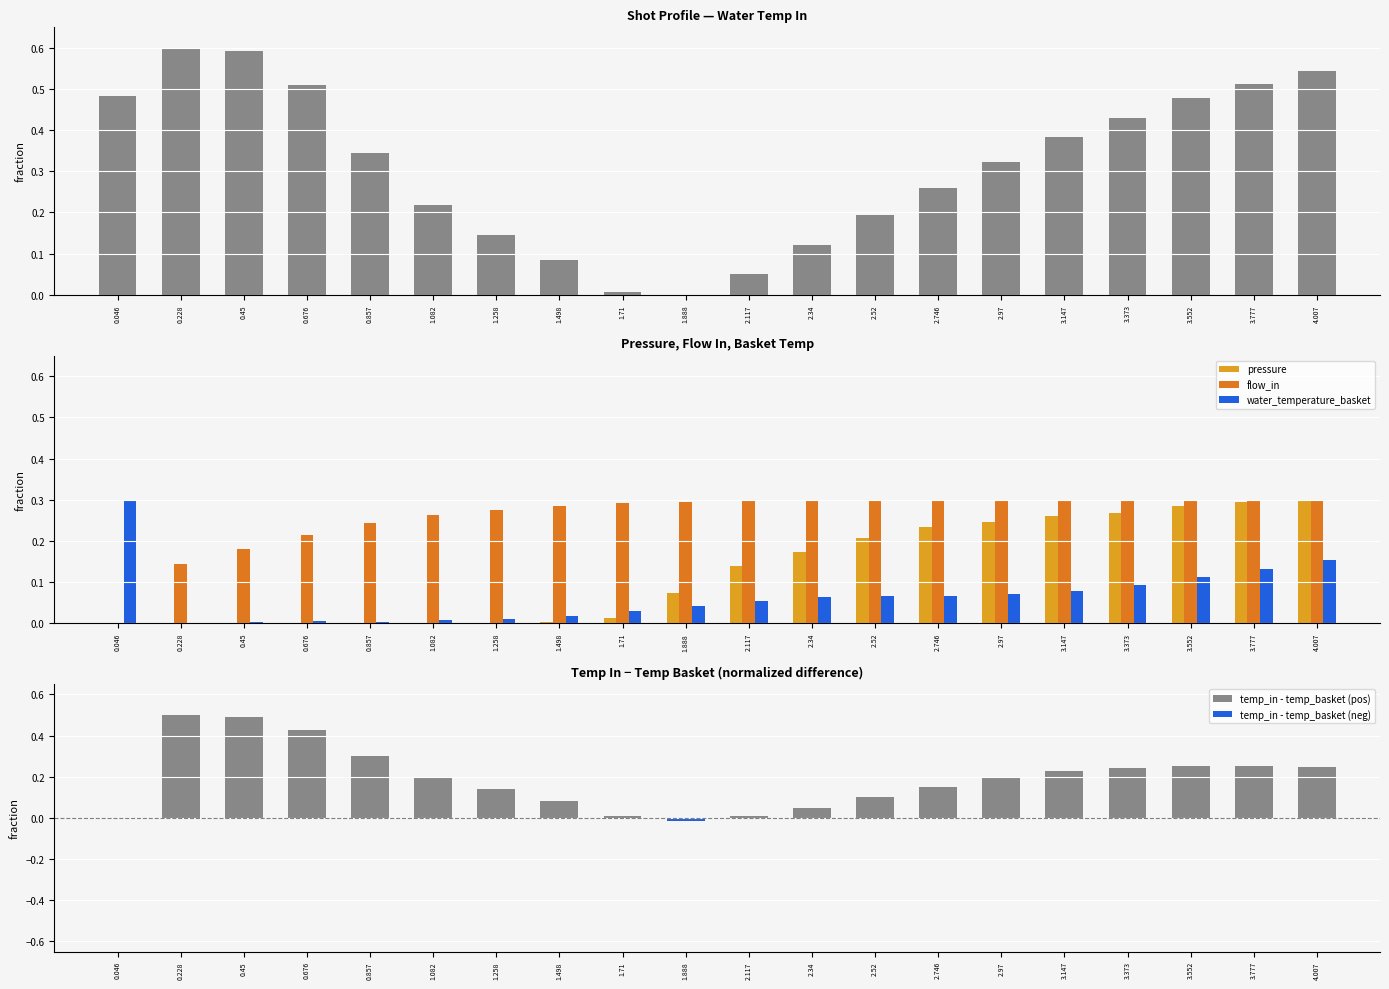

Reading right to left, list all the values displayed in this chart.

pressure: 0.3	0.3	0.3	0.3	0.3	0.2	0.2	0.2	0.2	0.1	0.1	0.0	0.0	0.0	0.0	0.0	0.0	0.0	0.0	0.0
flow_in: 0.3	0.3	0.3	0.3	0.3	0.3	0.3	0.3	0.3	0.3	0.3	0.3	0.3	0.3	0.3	0.2	0.2	0.2	0.1	0.0
water_temperature_in: 0.5	0.5	0.5	0.4	0.4	0.3	0.3	0.2	0.1	0.1	0.0	0.0	0.1	0.1	0.2	0.3	0.5	0.6	0.6	0.5
water_temperature_basket: 0.2	0.1	0.1	0.1	0.1	0.1	0.1	0.1	0.1	0.1	0.0	0.0	0.0	0.0	0.0	0.0	0.0	0.0	0.0	0.3